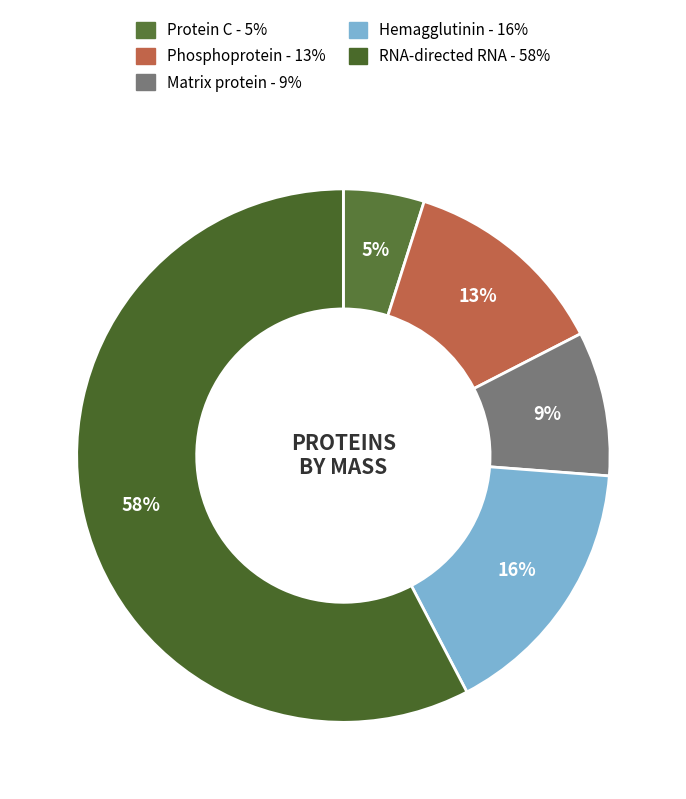

Is it true that Phosphoprotein is 13% of the pie?

True